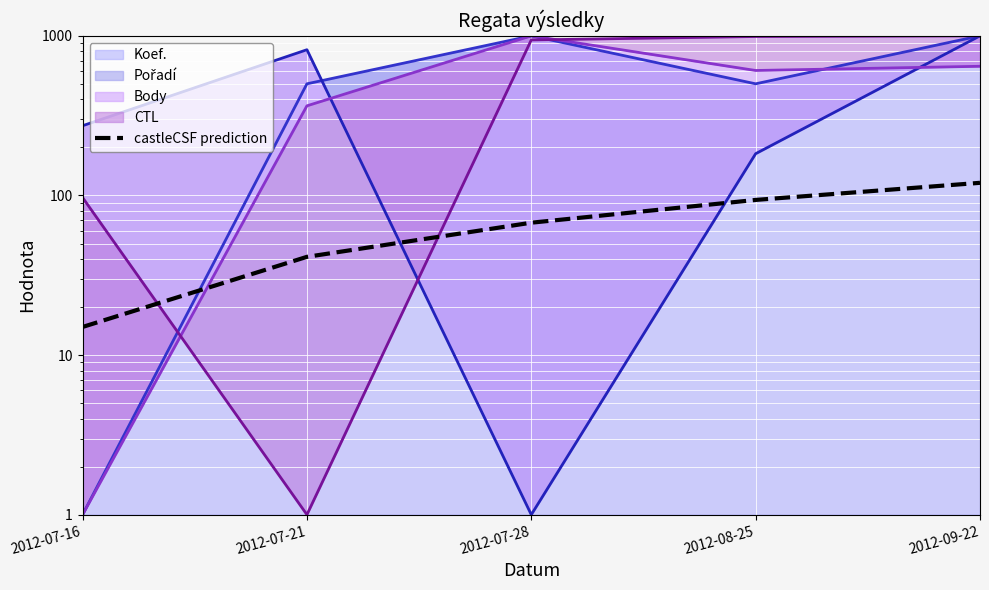

What is the greatest value displayed?

120.0